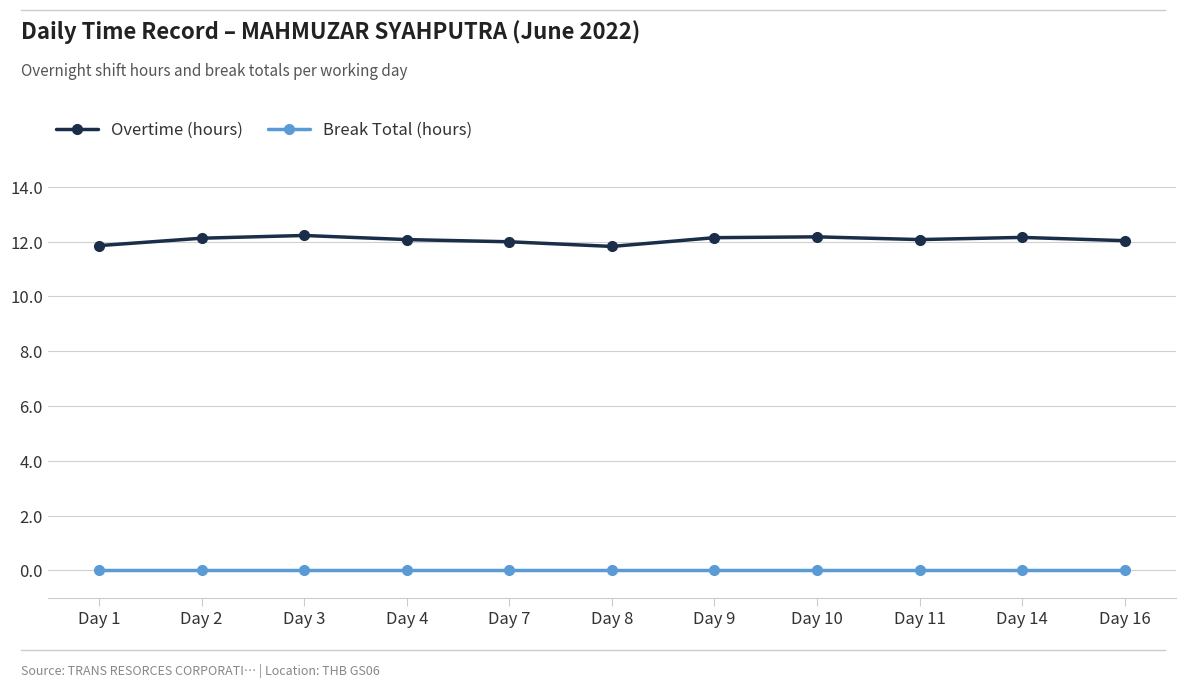

What are all the series names shown in the legend?

Overtime (hours), Break Total (hours)